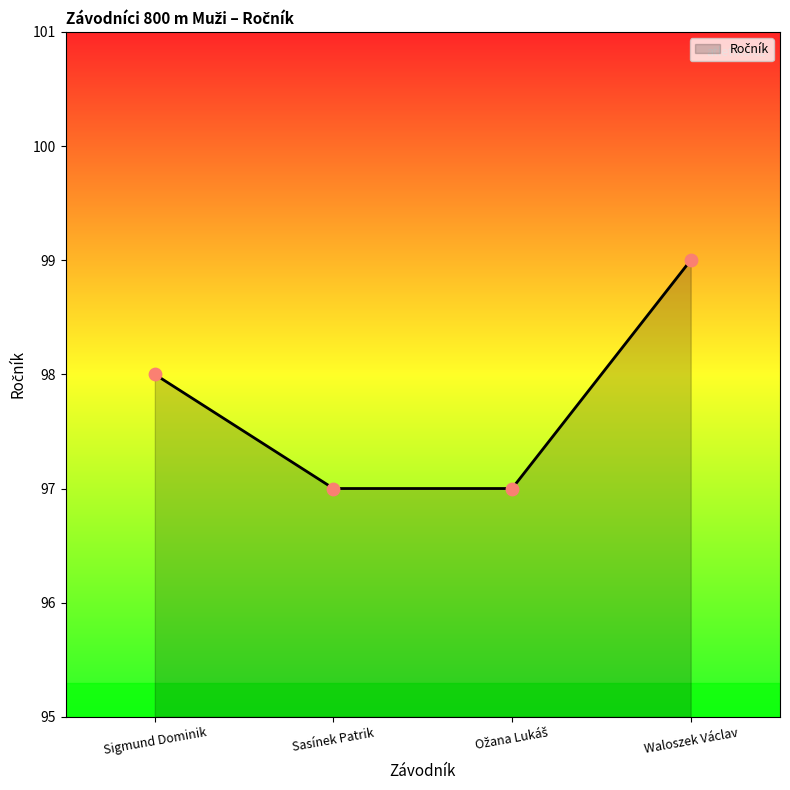

What is the ratio of the value at Sasínek Patrik to the value at Waloszek Václav?

1.0